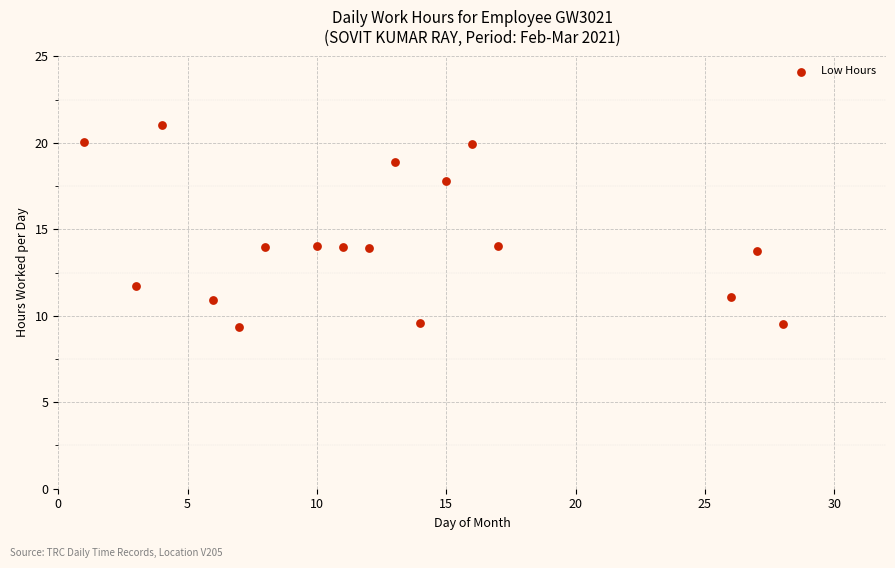

What is the range of X values (max minus min)?

27.0